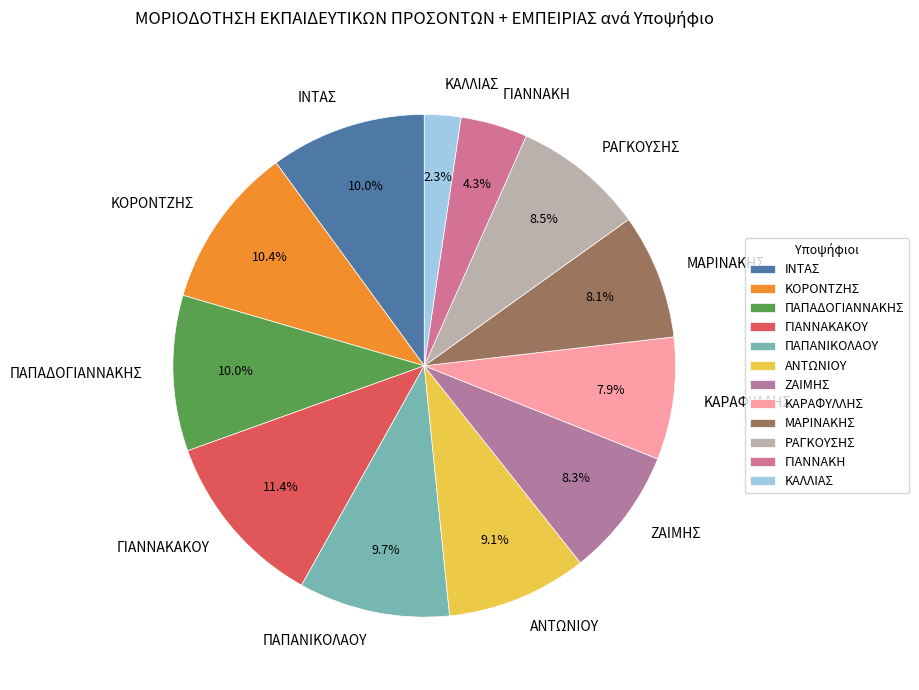

What is the ratio of the value at ΙΝΤΑΣ to the value at ΓΙΑΝΝΑΚΗ?

2.3